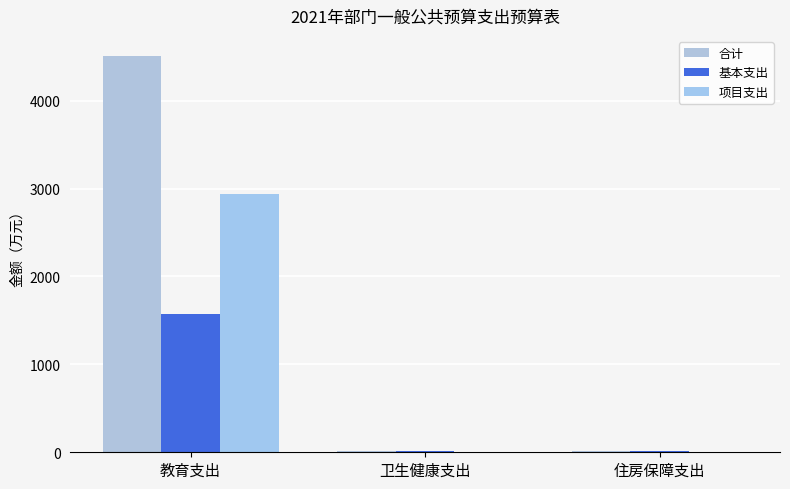

Count the number of categories in the chart.

3